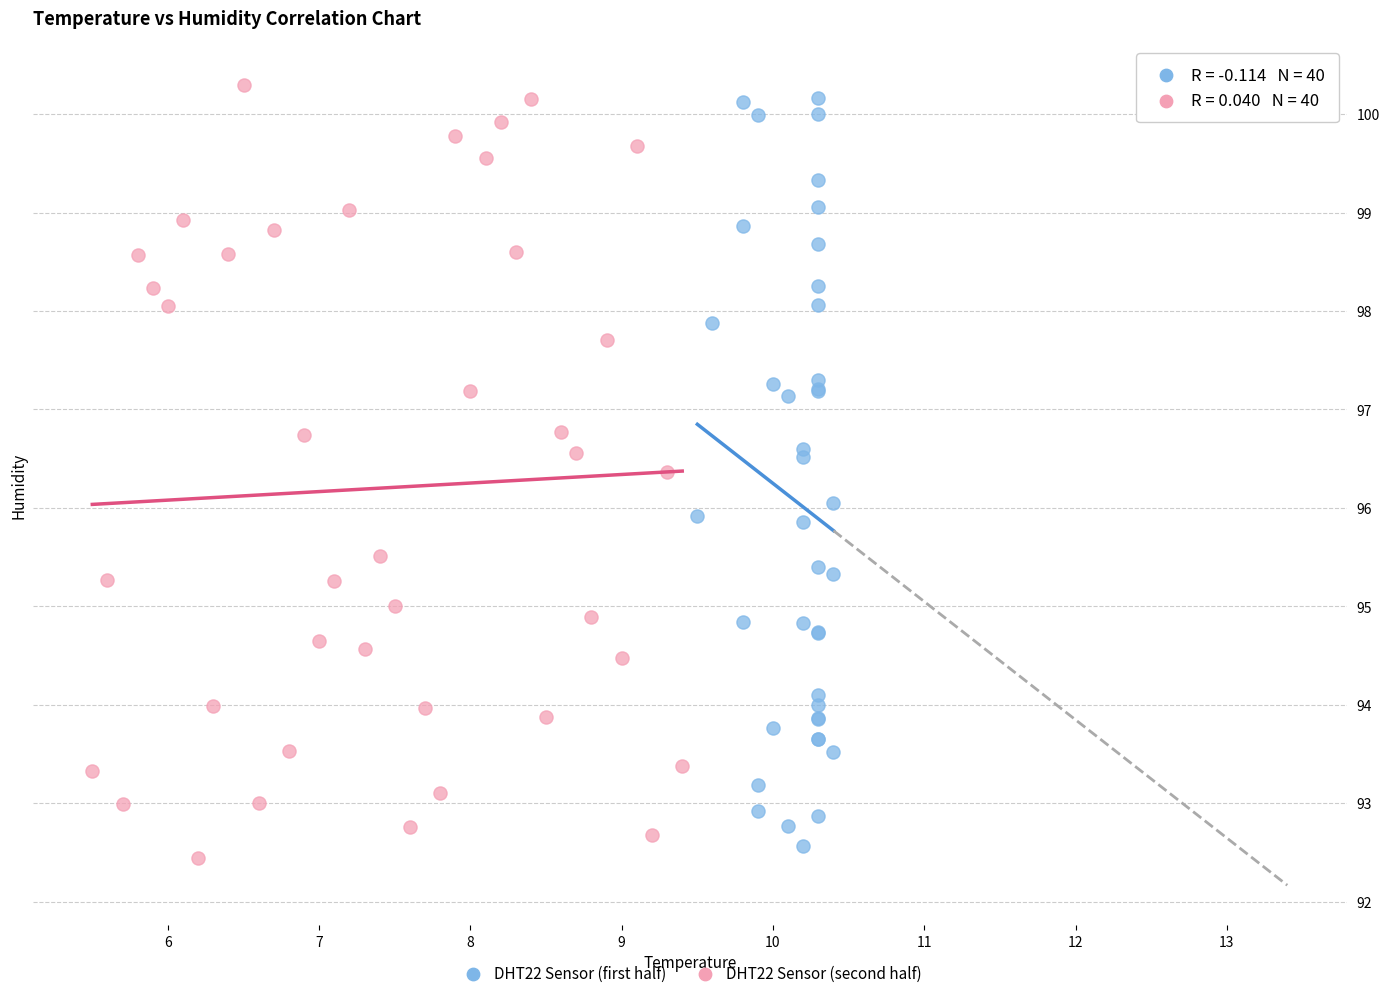

Which series contains the highest Y value?

DHT22 Sensor (second half)